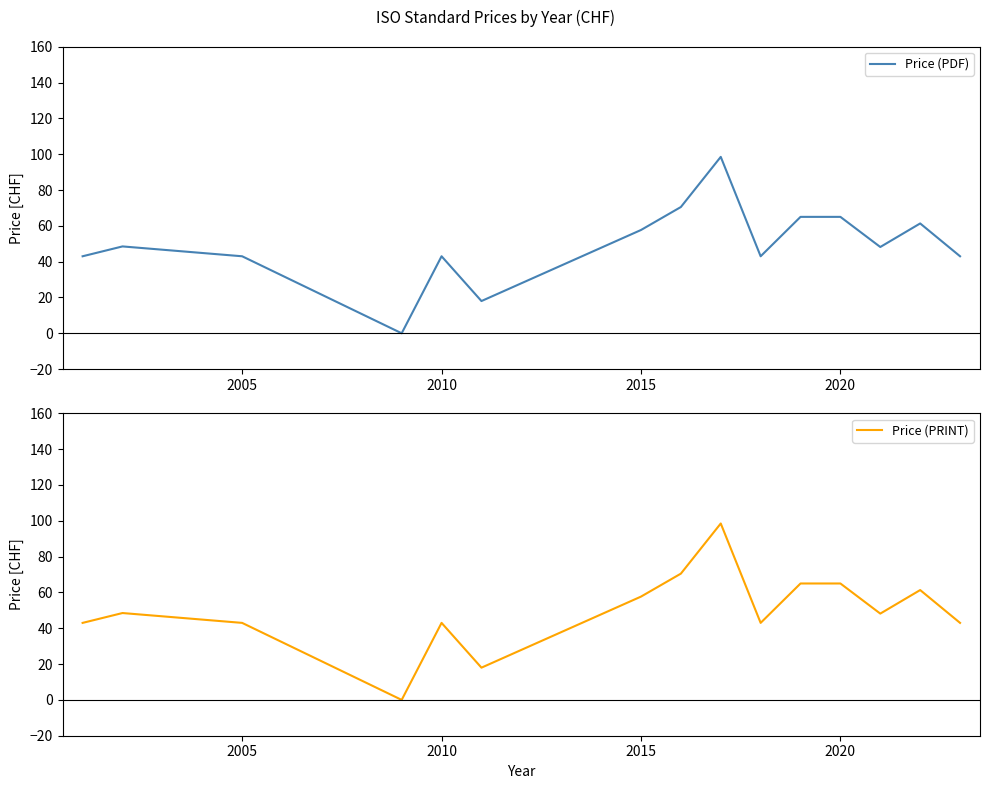

Reading left to right, transcribe all the data shown in this chart.

Price (PDF): 43.0	48.5	43.0	0.0	43.0	18.0	57.7	70.5	98.5	43.0	65.0	65.0	48.2	61.3	43.0
Price (PRINT): 43.0	48.5	43.0	0.0	43.0	18.0	57.7	70.5	98.5	43.0	65.0	65.0	48.2	61.3	43.0